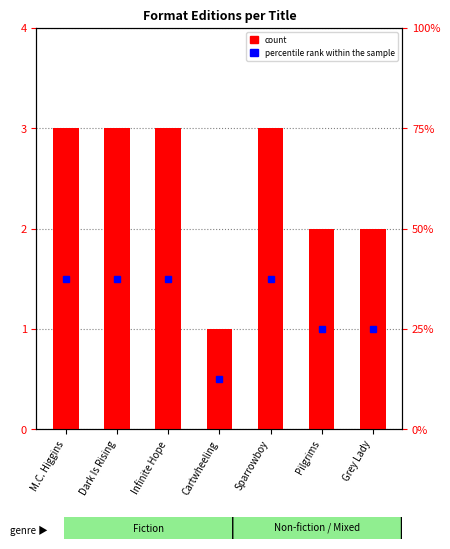

Which label corresponds to the largest value in the chart?

M.C. Higgins